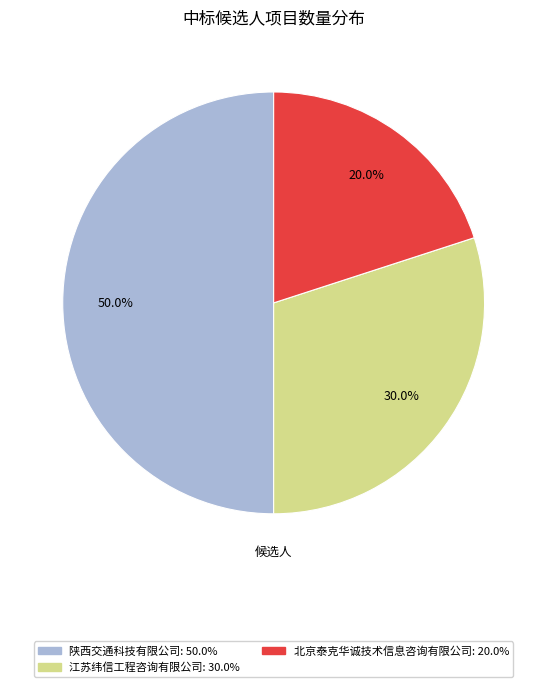

The 北京泰克华诚技术信息咨询有限公司 slice represents 20% of the pie. True or false?

True